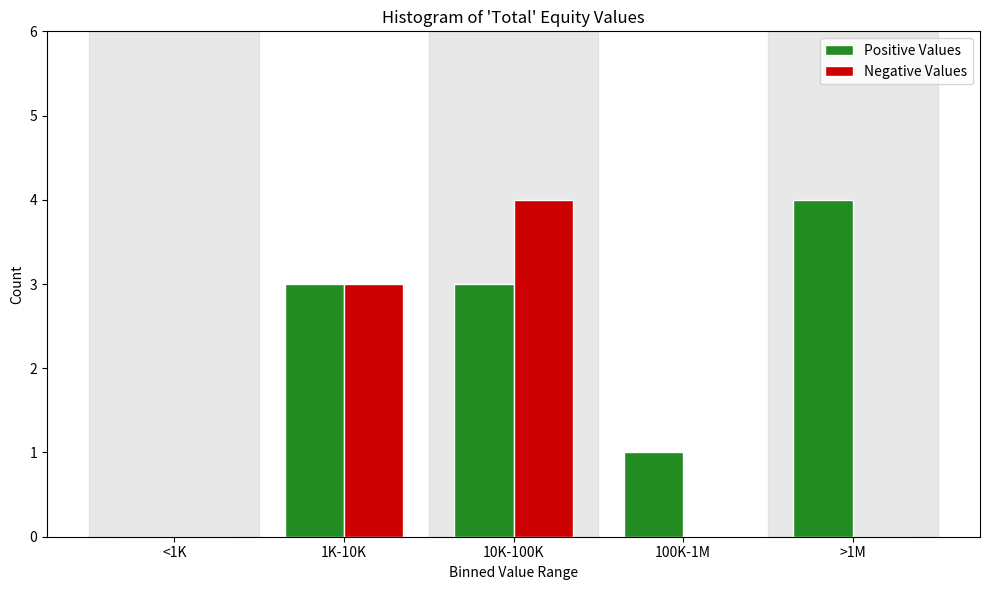

Reading right to left, extract all data points from this chart.

Positive Values: >1M=4	100K-1M=1	10K-100K=3	1K-10K=3	<1K=0
Negative Values: >1M=0	100K-1M=0	10K-100K=4	1K-10K=3	<1K=0